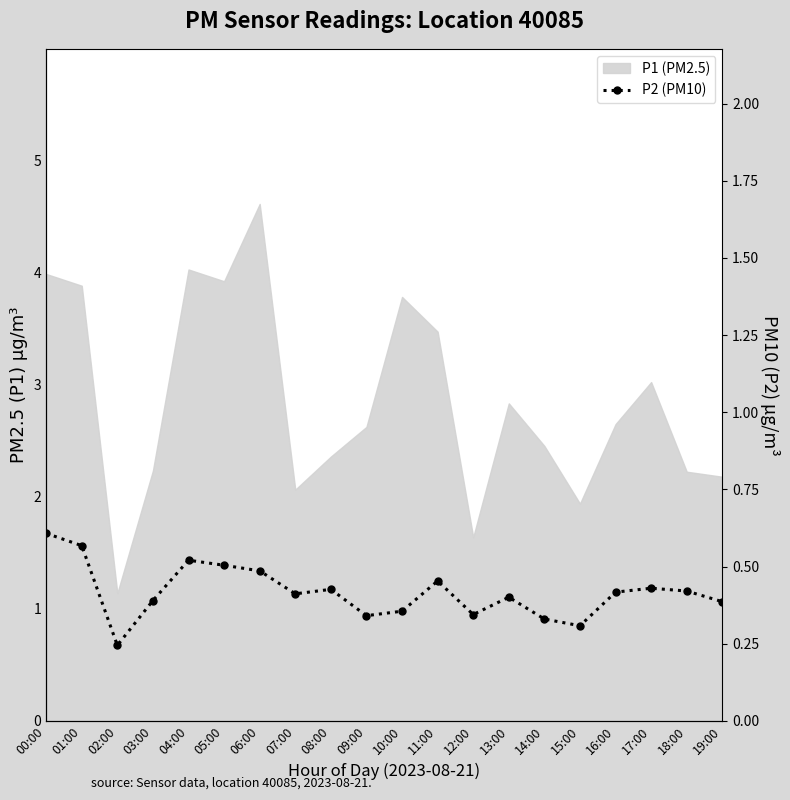

How many points are higher than both their immediate neighbors (excluding endpoints)?

5